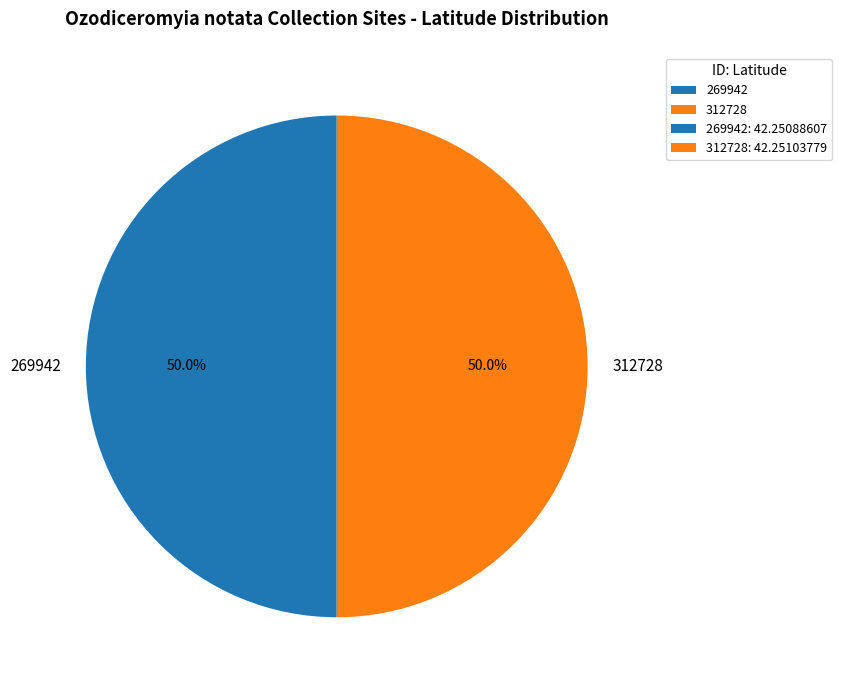

What is the ratio of the value at 312728 to the value at 269942?

1.0